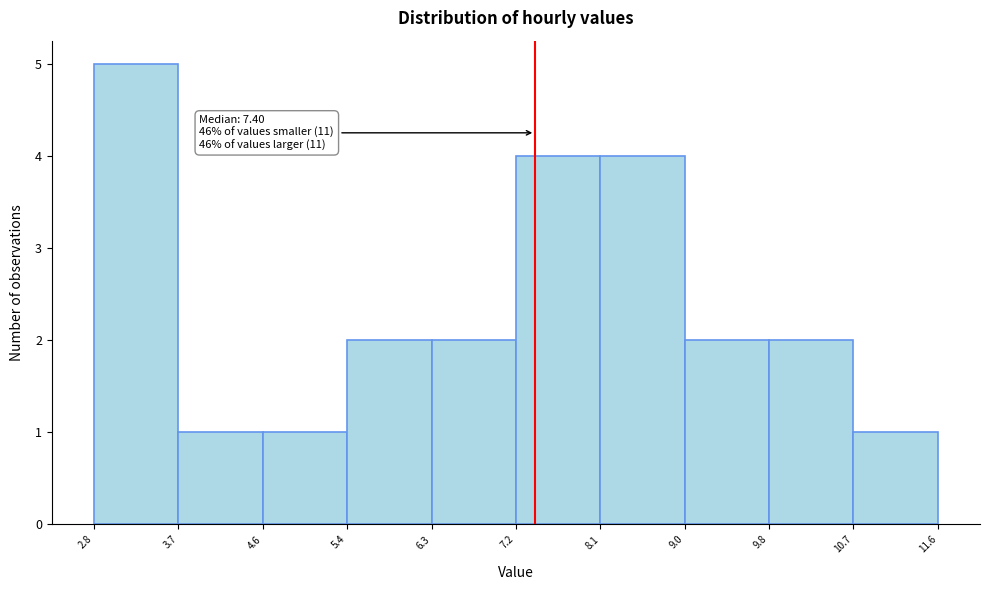

Over which range of the x-axis is the bar tallest?

2.8 to 3.7